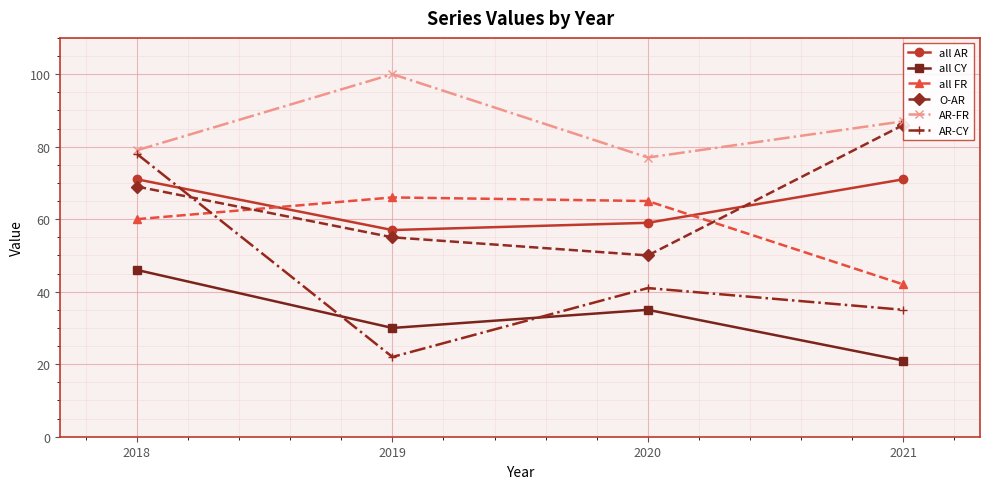

At which category is the sum across all series the highest?

2018